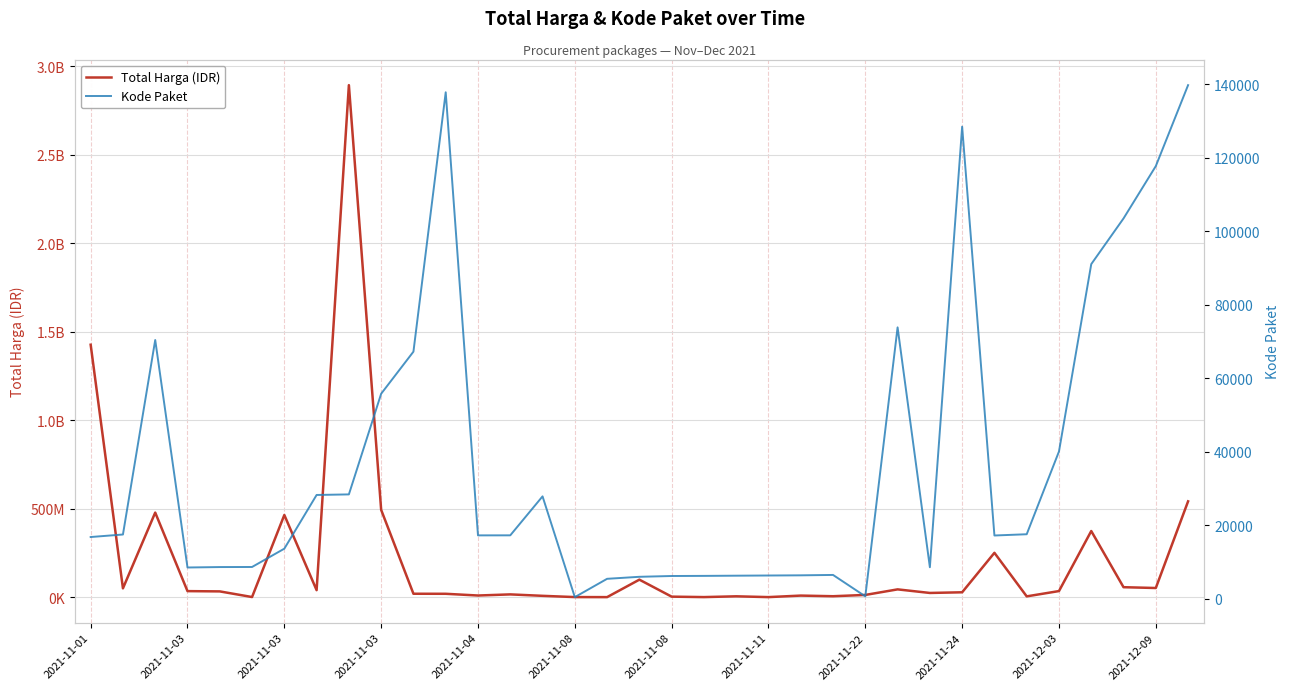

At how many categories does at least one series exceed 1309340665?

2